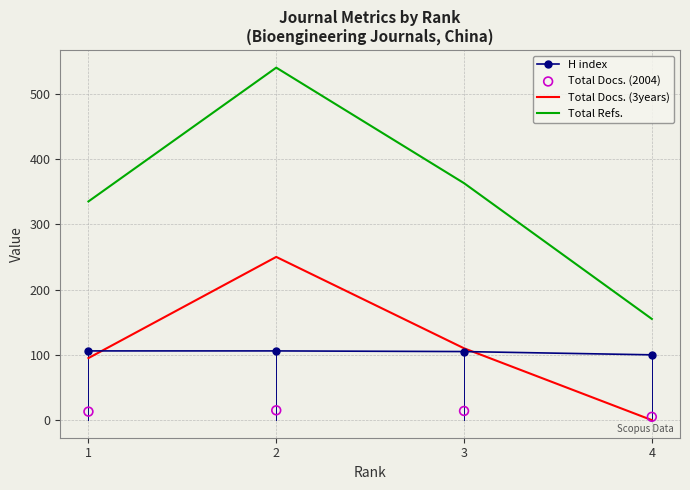

At which category is the sum across all series the highest?

2